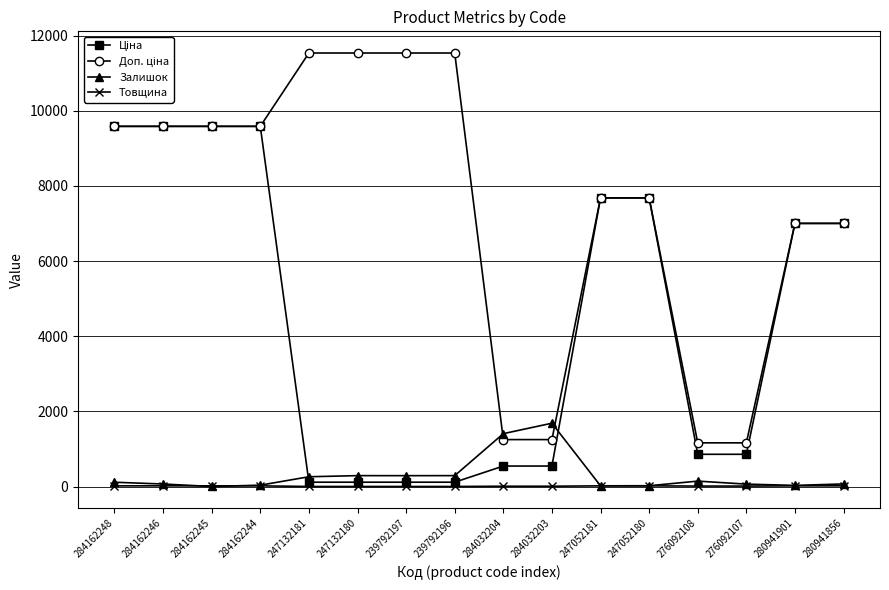

Does the chart display data point markers on the line(s)?

Yes